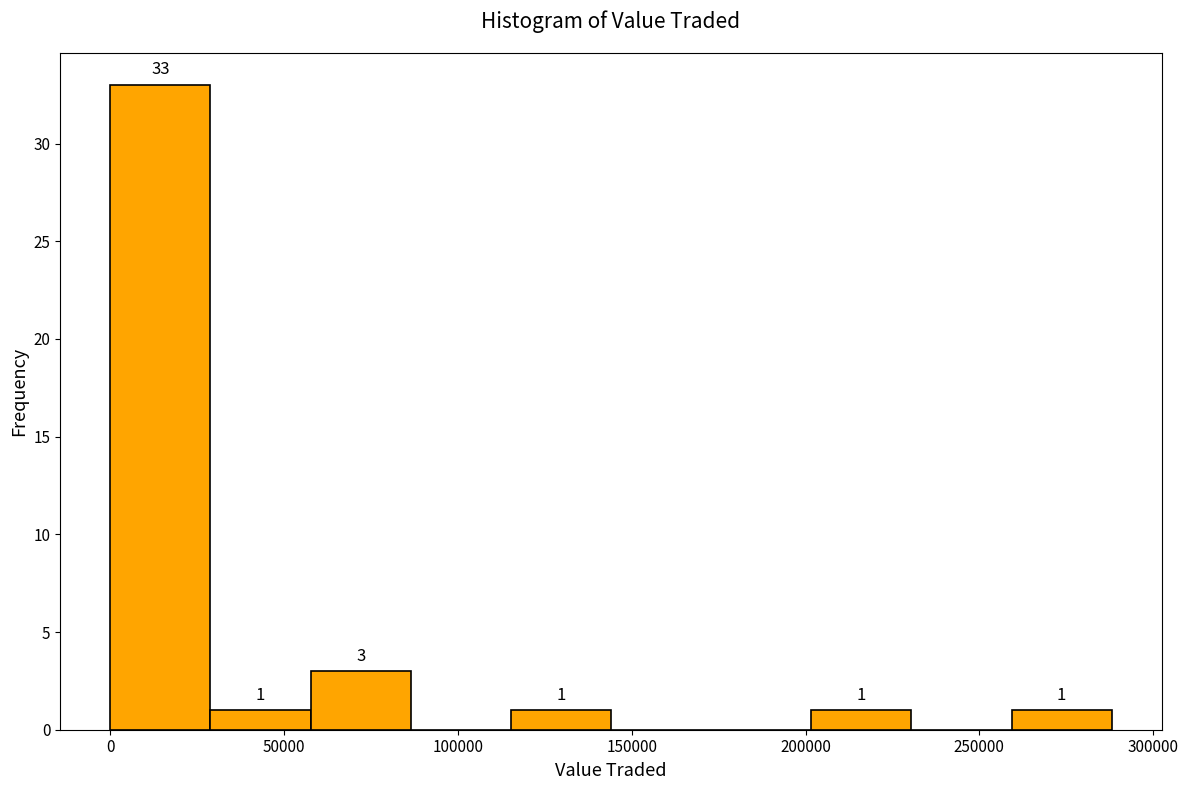

Which range on the x-axis has the tallest bar?

0 to 30000